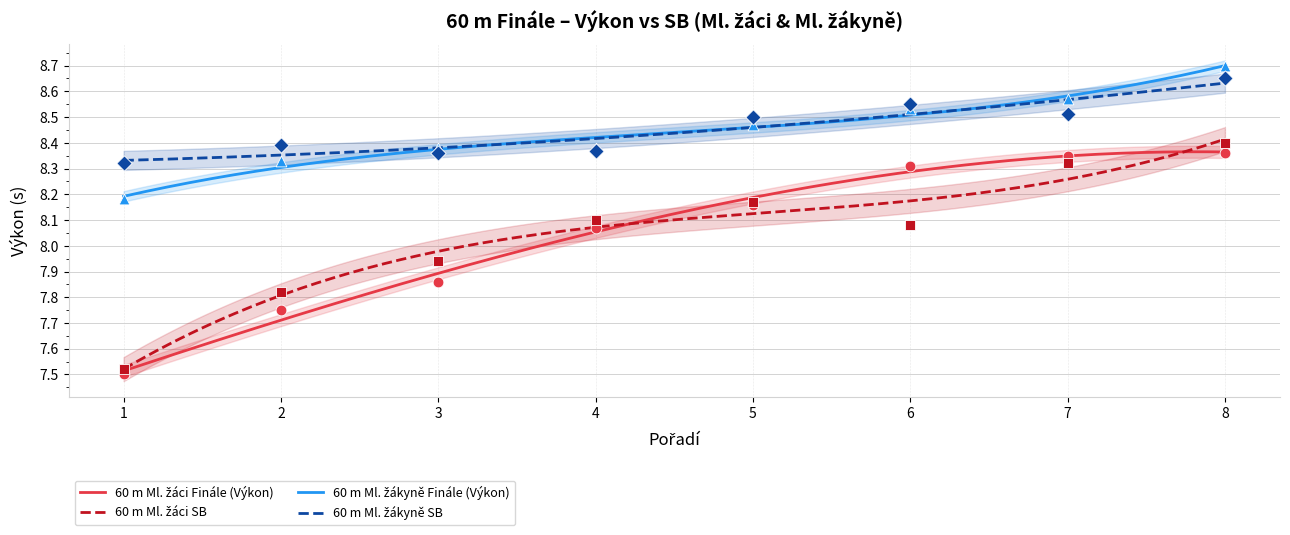

Is the value of 60 m Ml. žáci Finále (Výkon) at 3 greater than the value of 60 m Ml. žákyně SB at 7?

No